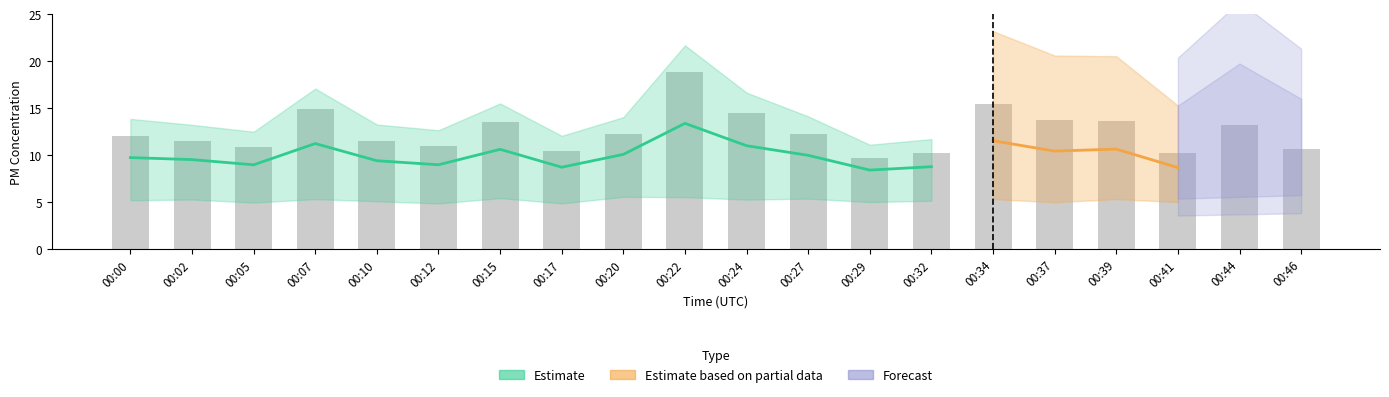

The chart shows a value of 11.0 at 00:12. True or false?

True